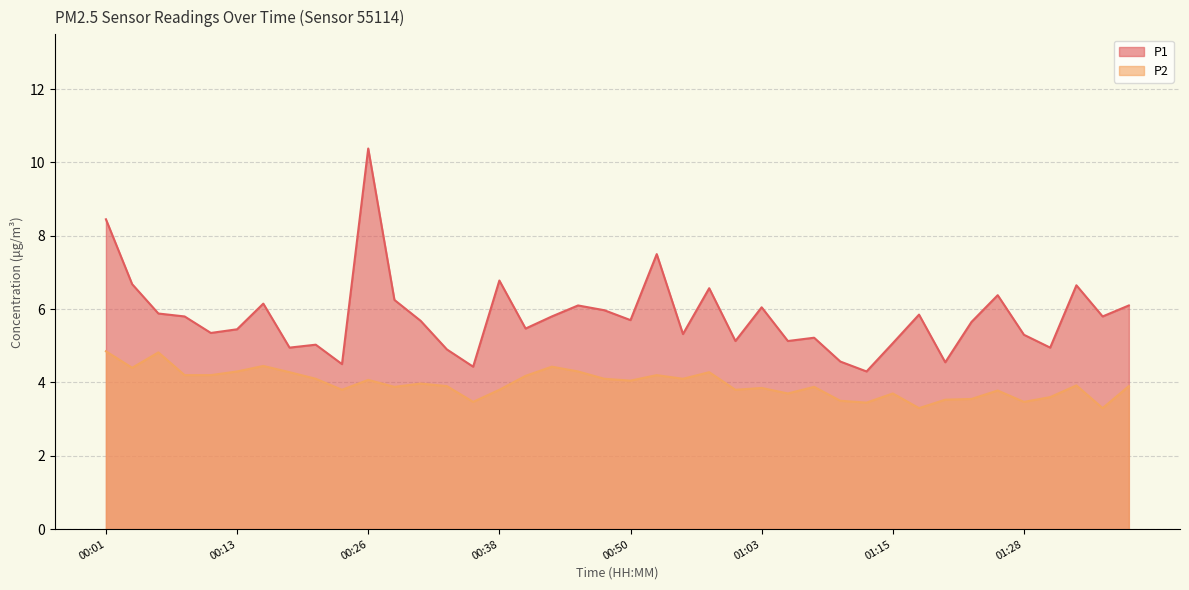

Reading left to right, what are all the values shown in this chart?

P1: 00:01=8.4	00:03=6.7	00:06=5.9	00:08=5.8	00:11=5.3	00:13=5.5	00:16=6.2	00:18=5.0	00:21=5.0	00:23=4.5	00:26=10.4	00:28=6.2	00:31=5.7	00:33=4.9	00:36=4.4	00:38=6.8	00:40=5.5	00:43=5.8	00:45=6.1	00:48=6.0	00:50=5.7	00:53=7.5	00:55=5.3	00:58=6.6	01:00=5.1	01:03=6.0	01:05=5.1	01:08=5.2	01:10=4.6	01:13=4.3	01:15=5.1	01:18=5.8	01:20=4.5	01:23=5.7	01:25=6.4	01:28=5.3	01:30=5.0	01:32=6.7	01:35=5.8	01:37=6.1
P2: 00:01=4.8	00:03=4.4	00:06=4.8	00:08=4.2	00:11=4.2	00:13=4.3	00:16=4.5	00:18=4.3	00:21=4.1	00:23=3.8	00:26=4.1	00:28=3.9	00:31=4.0	00:33=3.9	00:36=3.5	00:38=3.8	00:40=4.2	00:43=4.4	00:45=4.3	00:48=4.1	00:50=4.0	00:53=4.2	00:55=4.1	00:58=4.3	01:00=3.8	01:03=3.9	01:05=3.7	01:08=3.9	01:10=3.5	01:13=3.5	01:15=3.7	01:18=3.3	01:20=3.5	01:23=3.5	01:25=3.8	01:28=3.5	01:30=3.6	01:32=3.9	01:35=3.3	01:37=3.9